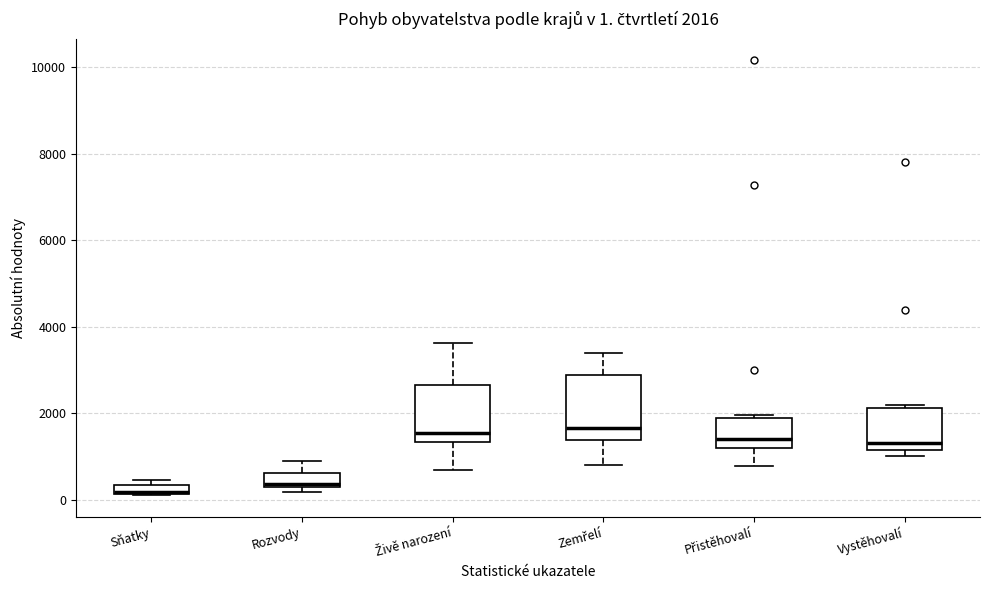

Which box is the tallest, from its lower edge to its upper edge?

Zemřelí